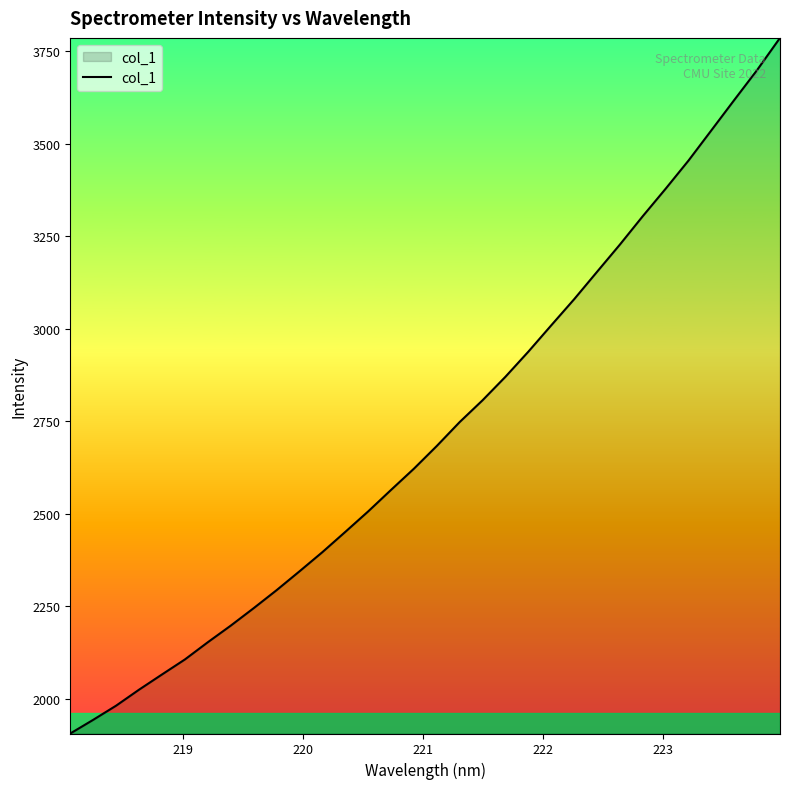

What is the greatest value displayed?

3786.0